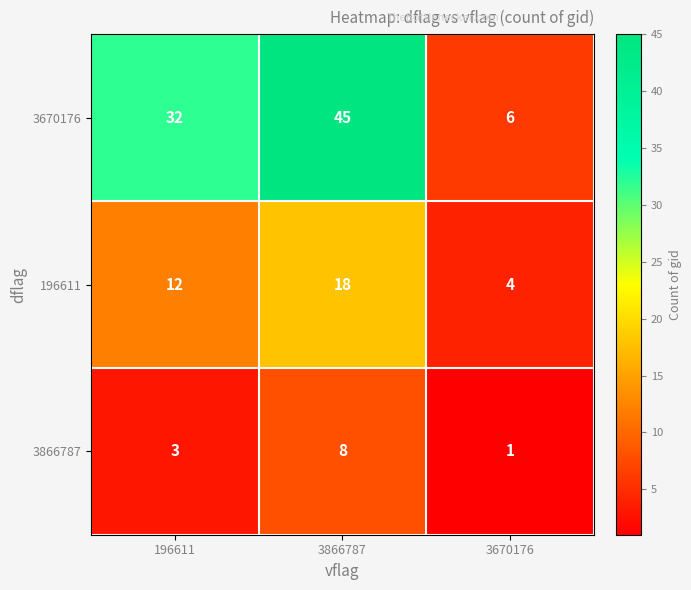

At which category does the chart reach its peak across all series?

3866787